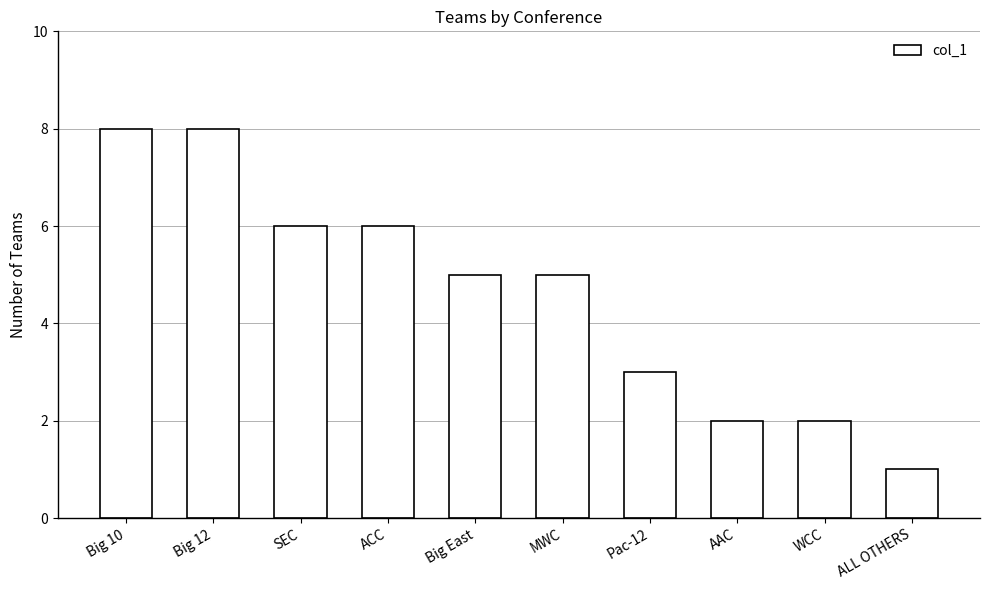

How many bars are there in total?

10